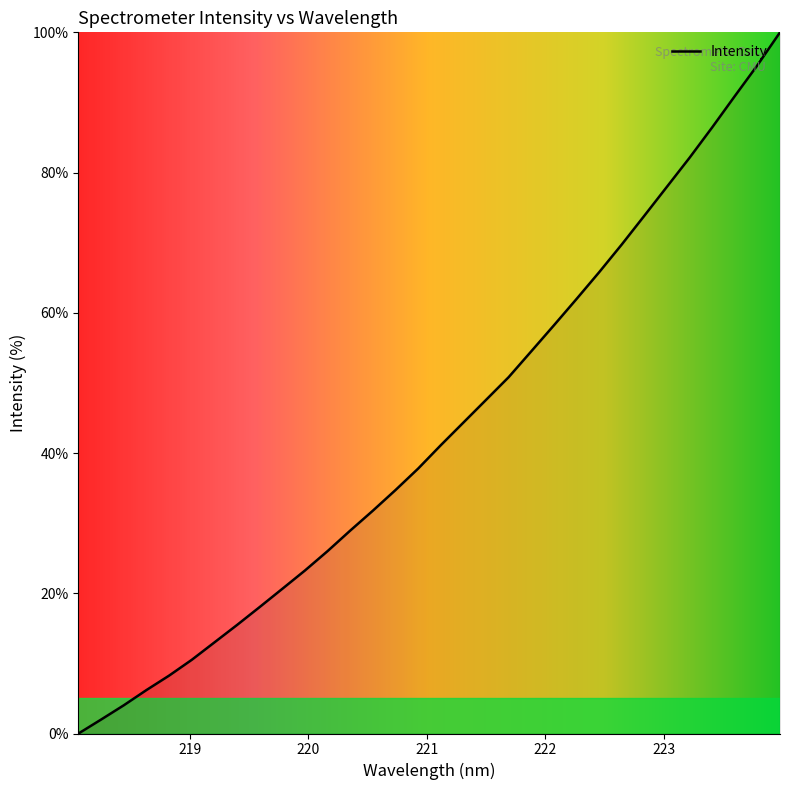

What is the difference between the maximum and minimum values?

100.0